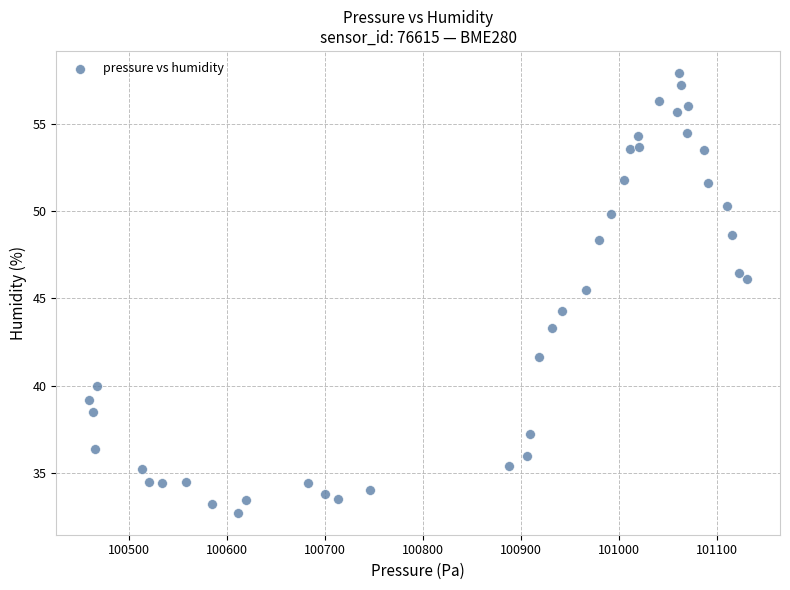

What is the range of X values (max minus min)?

671.7